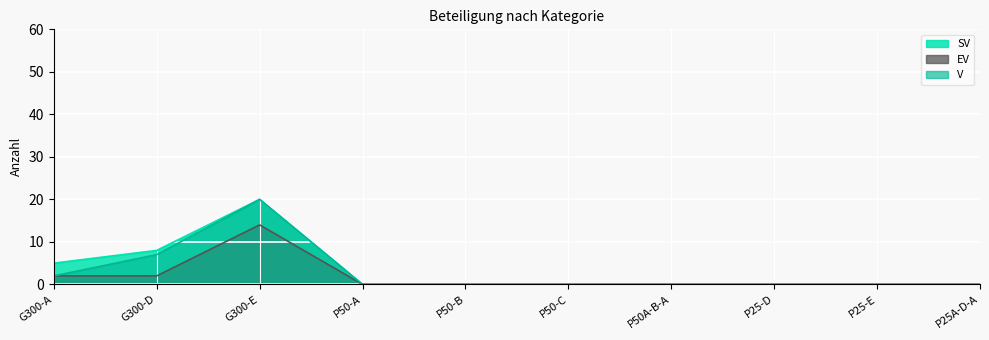

Count the SV values in the range 0 to 5.

8